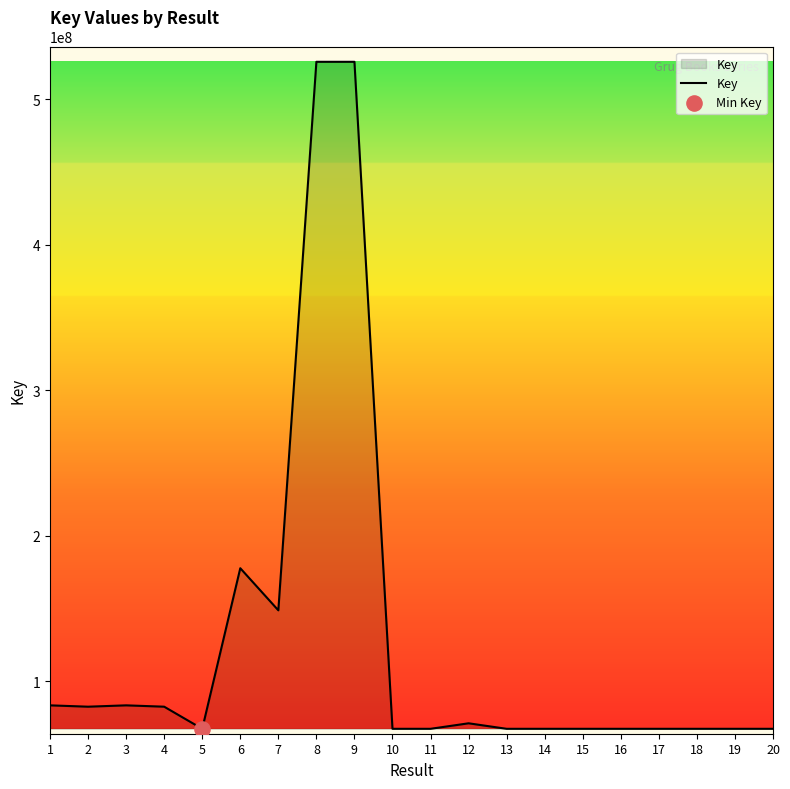

What is the change in value from 4 to 19?

-15199247